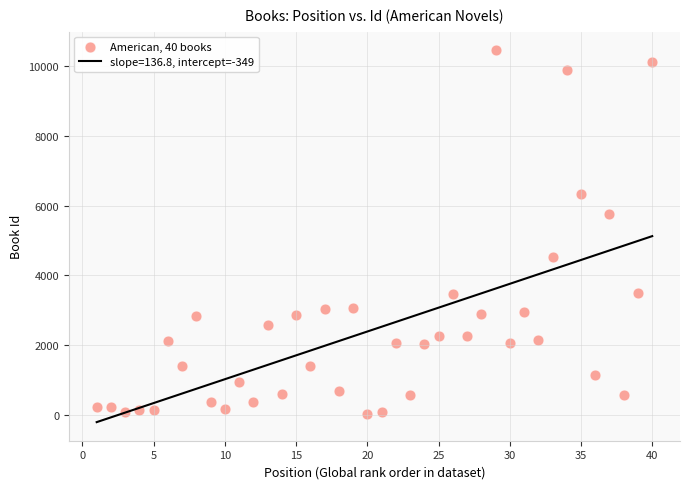

What Y value in the scatter plot is closest to 5241?

5744